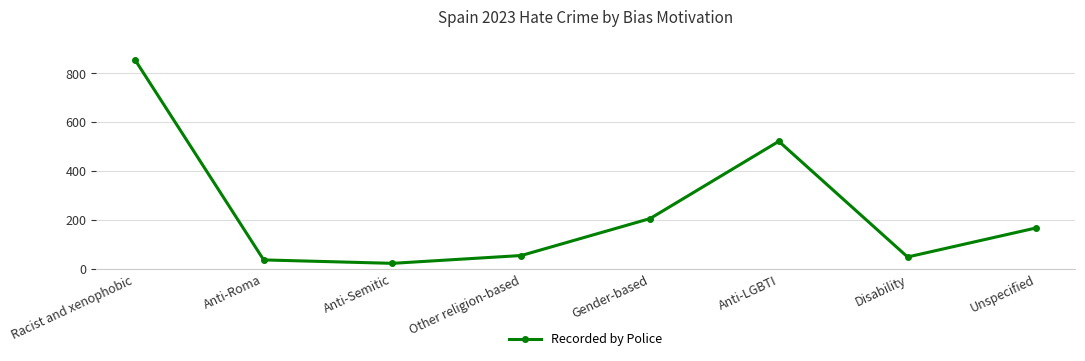

The chart shows a value of 168 at Unspecified. True or false?

True